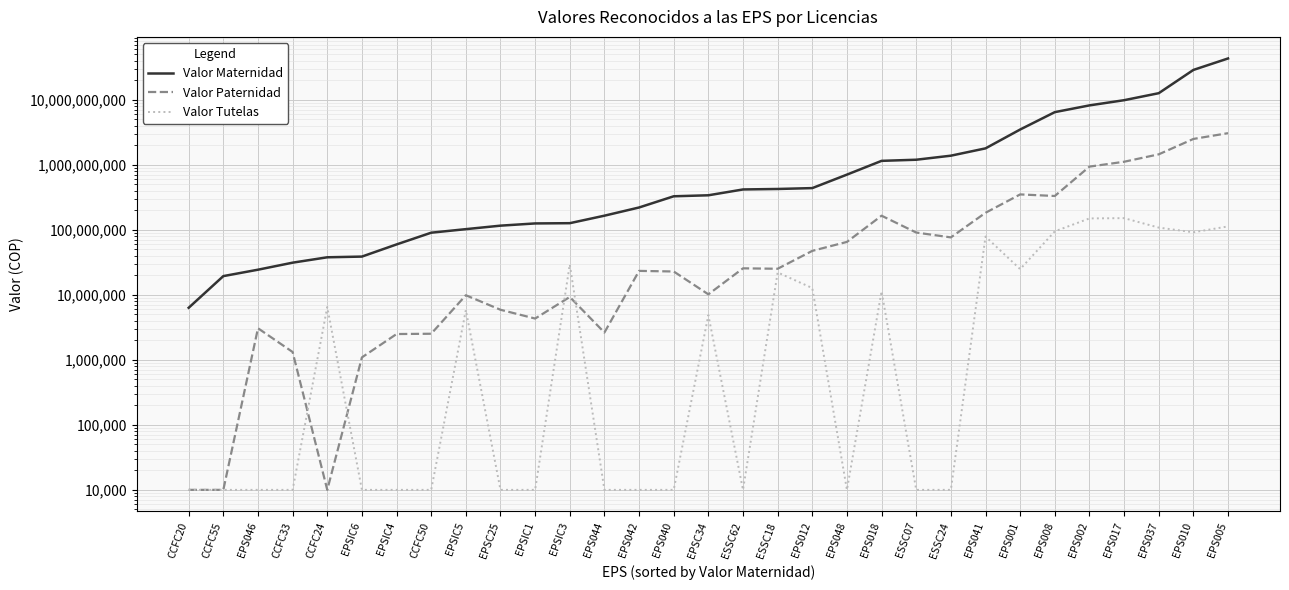

At which category does Valor Paternidad reach its first local valley?

CCFC24